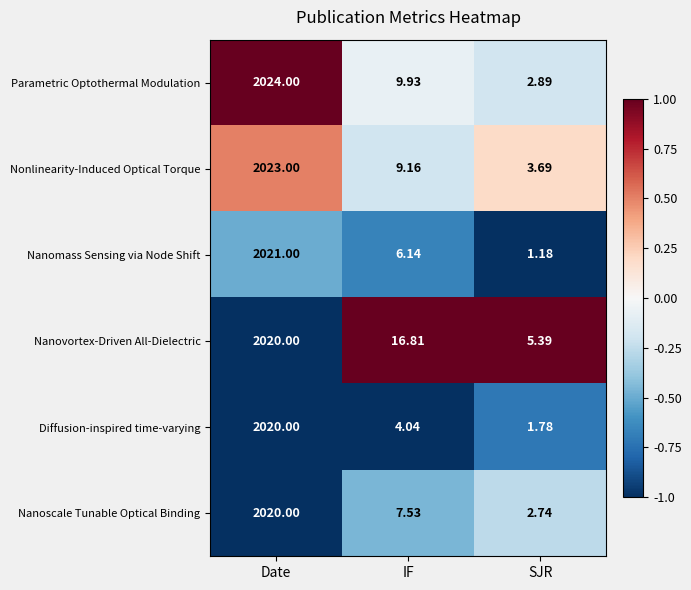

Count the number of categories in the chart.

3